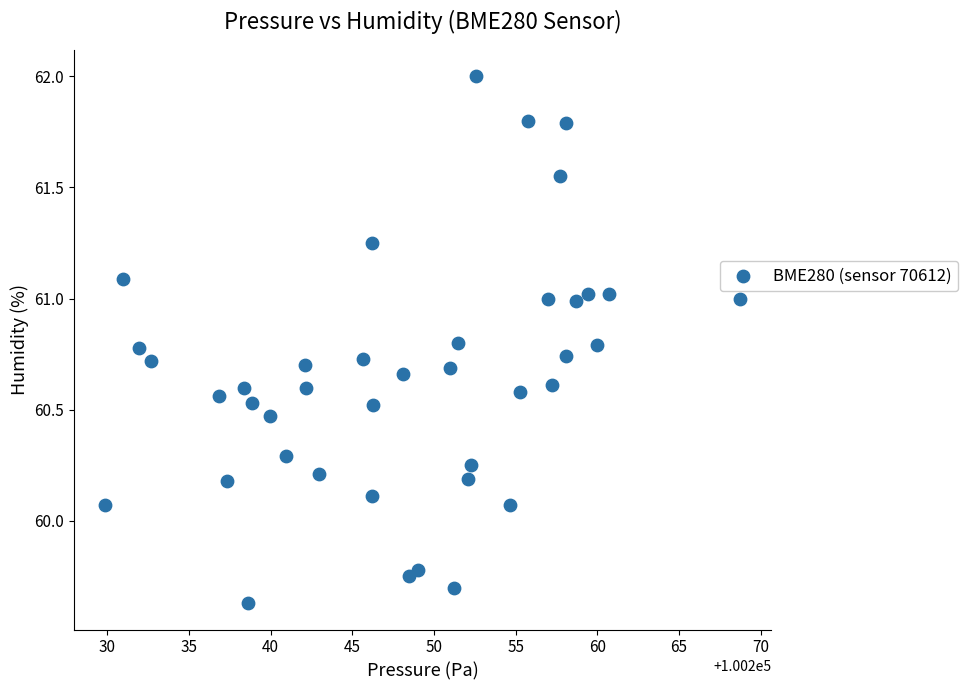

What is the range of X values (max minus min)?

38.8